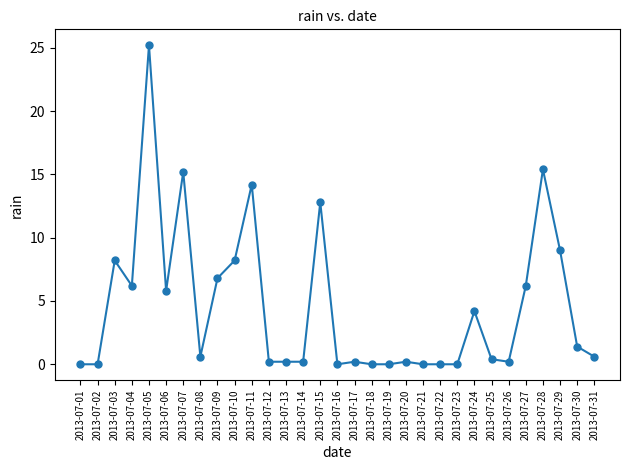

Does the chart have visible grid lines?

No